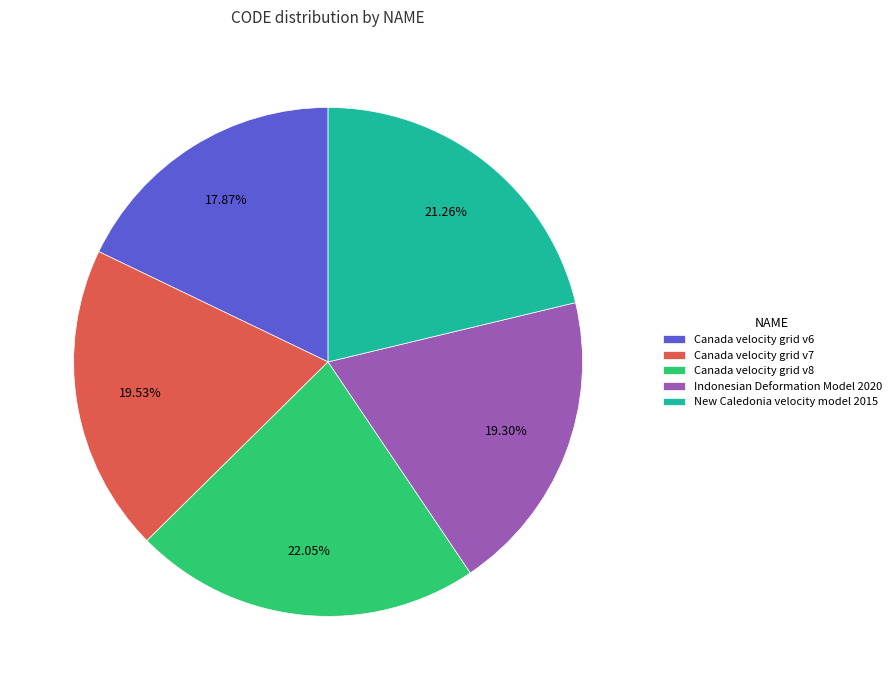

What percentage do Indonesian Deformation Model 2020 and Canada velocity grid v6 together represent?

37.2%